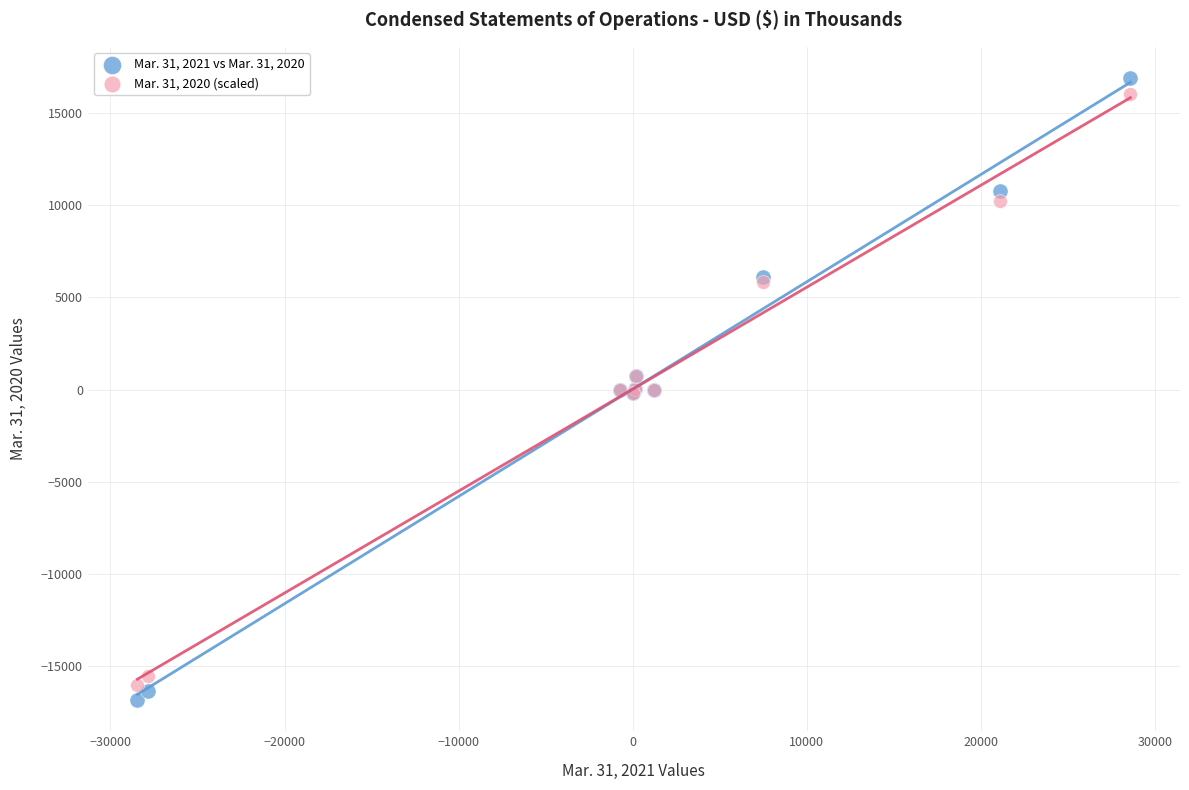

What is the X range (max minus min) for the scatter plot?

57045.0